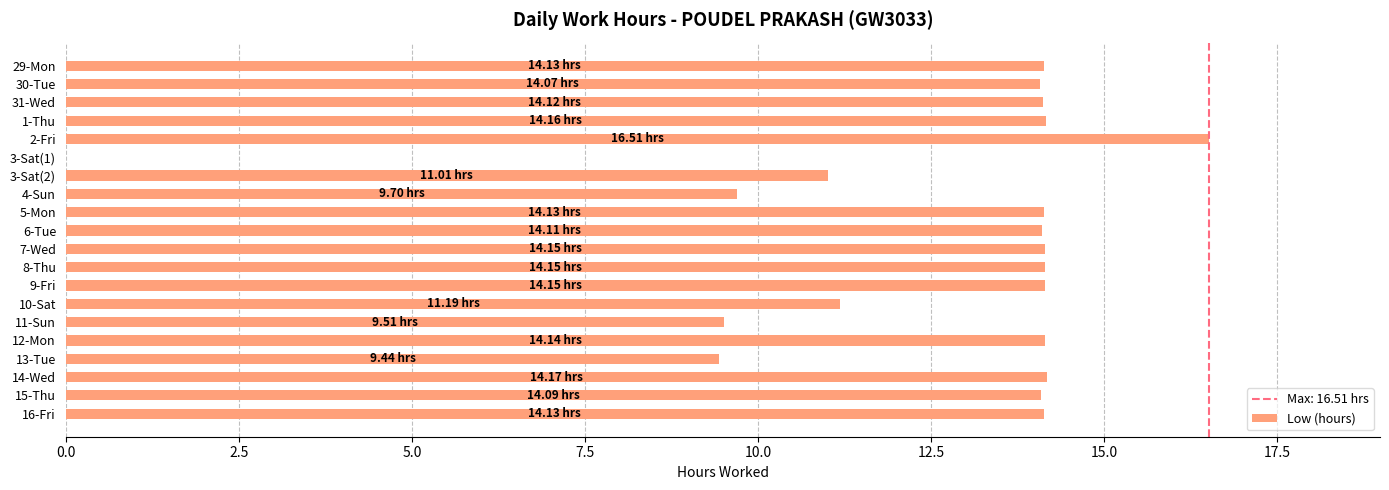

What is the ratio of the value at 30-Tue to the value at 9-Fri?

1.0